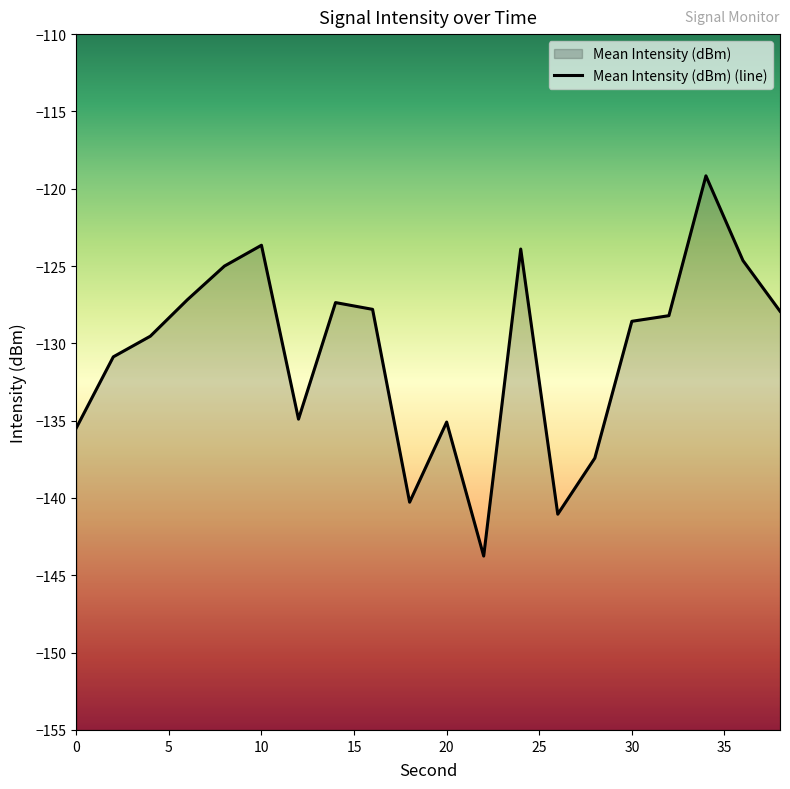

Where does the data first go above -128?

6